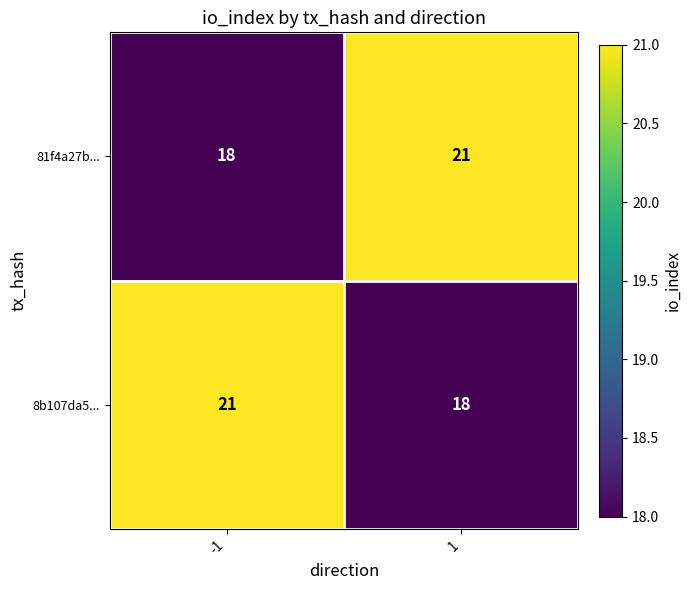

What is the spread (max minus min) of values at -1?

3